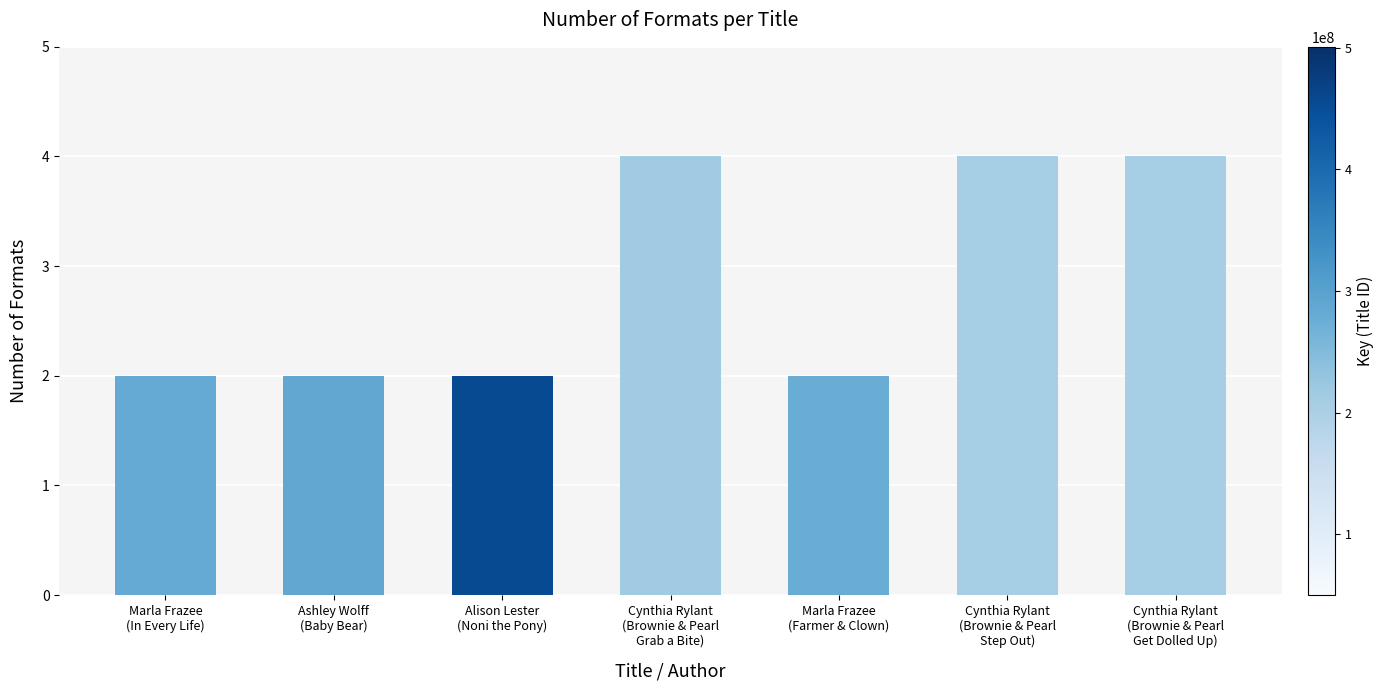

What is the approximate value at Marla Frazee
(Farmer & Clown)?

2